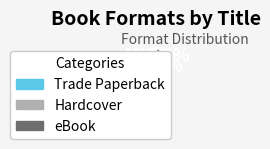

Is there any slice that represents more than half of the pie?

No